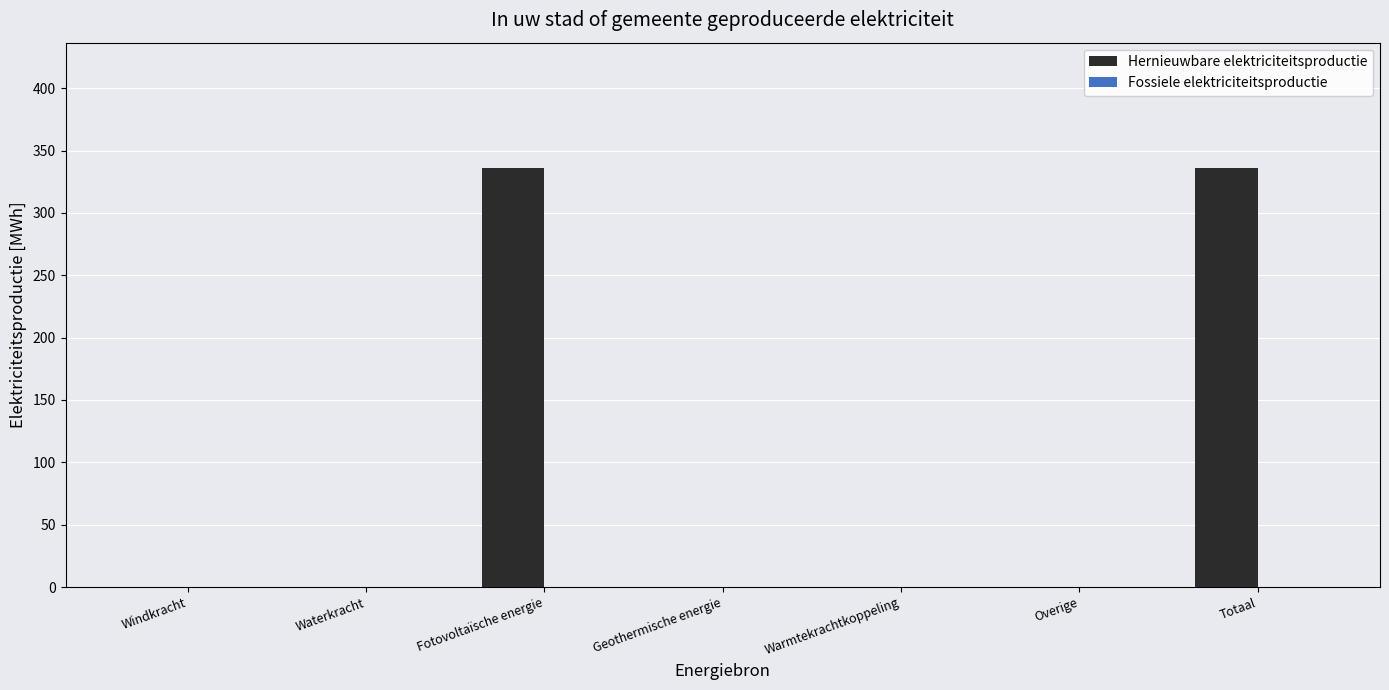

The chart shows a value of 0.0 at Geothermische energie. True or false?

True